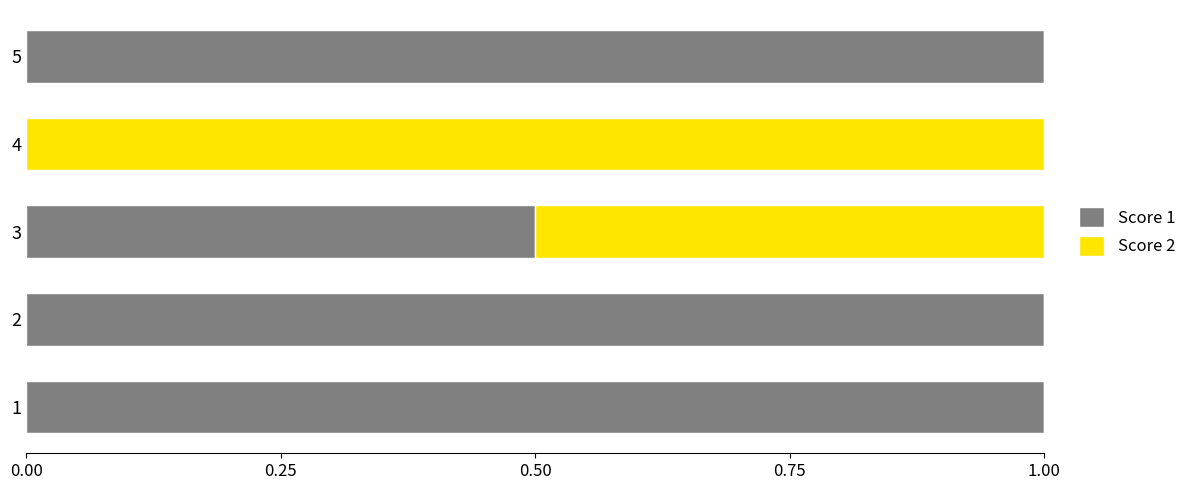

What is the maximum value for Score 1?

1.0